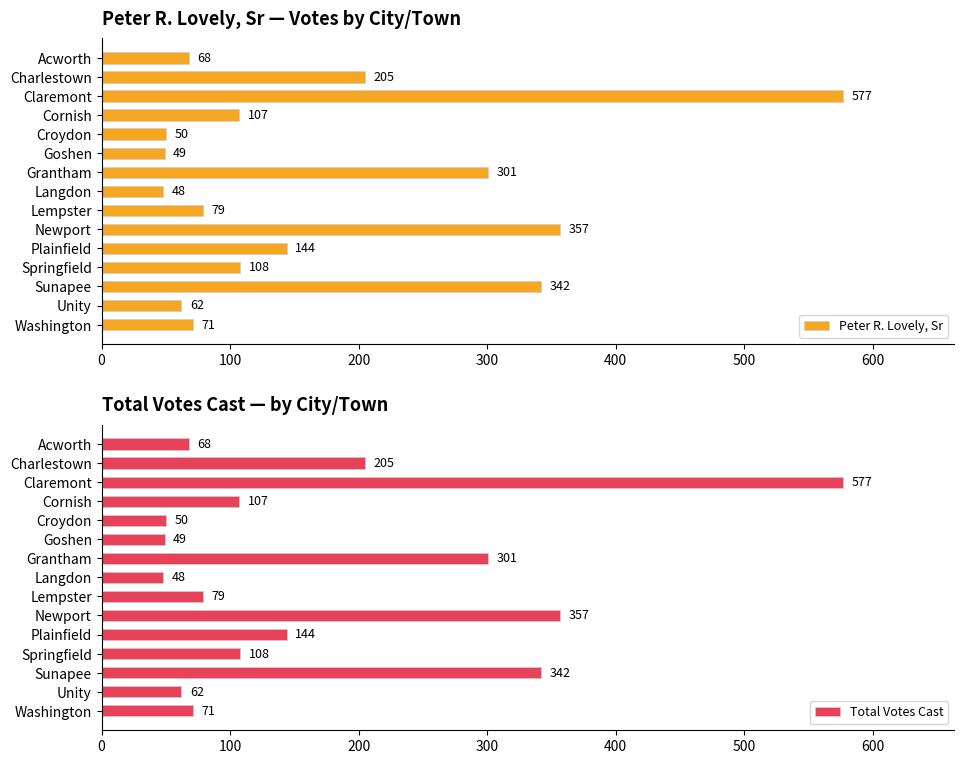

Rank the series by their maximum value, from lowest to highest.

Peter R. Lovely, Sr, Total Votes Cast